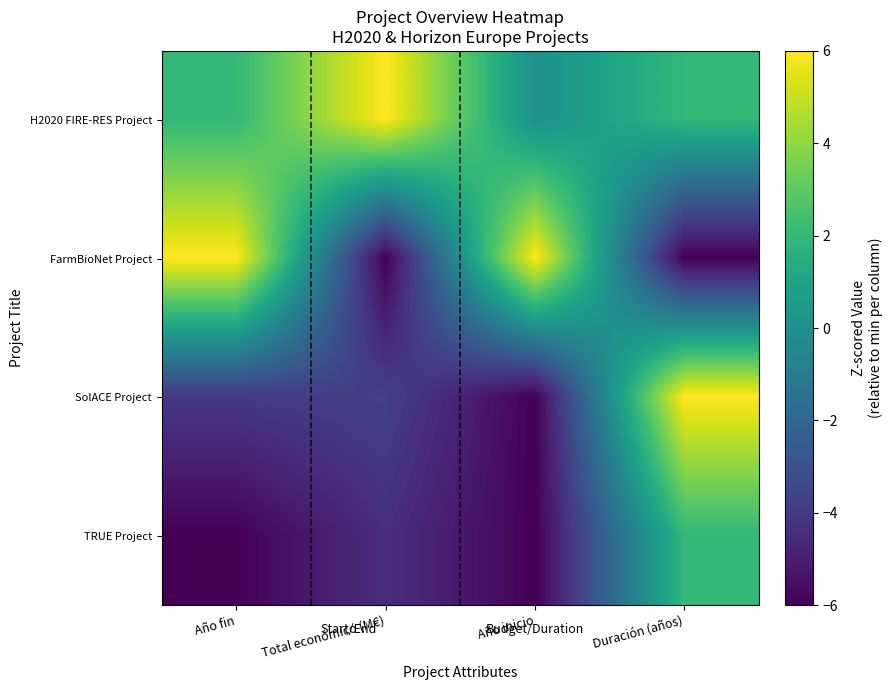

List the series in order of their overall mean, lowest first.

TRUE Project, SolACE Project, FarmBioNet Project, H2020 FIRE-RES Project